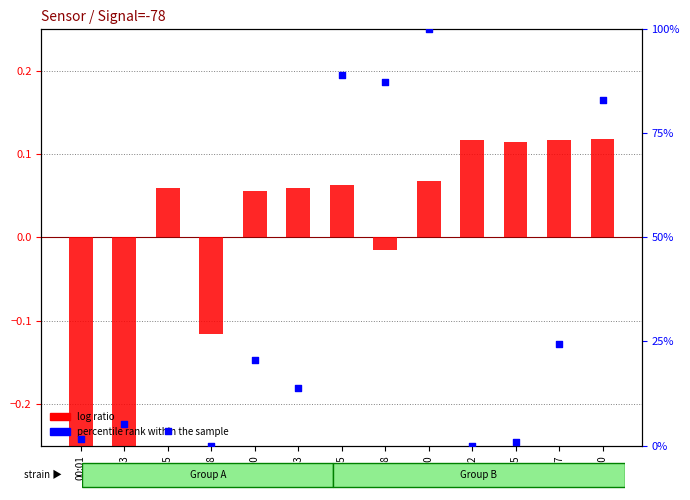

At which category is the sum across all series the highest?

00:20